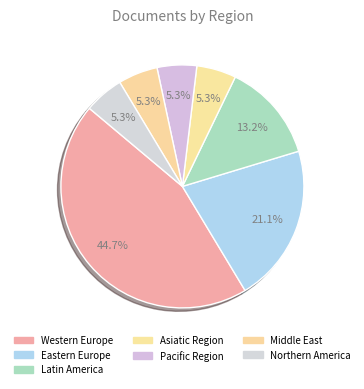

How many slices are in this pie chart?

7